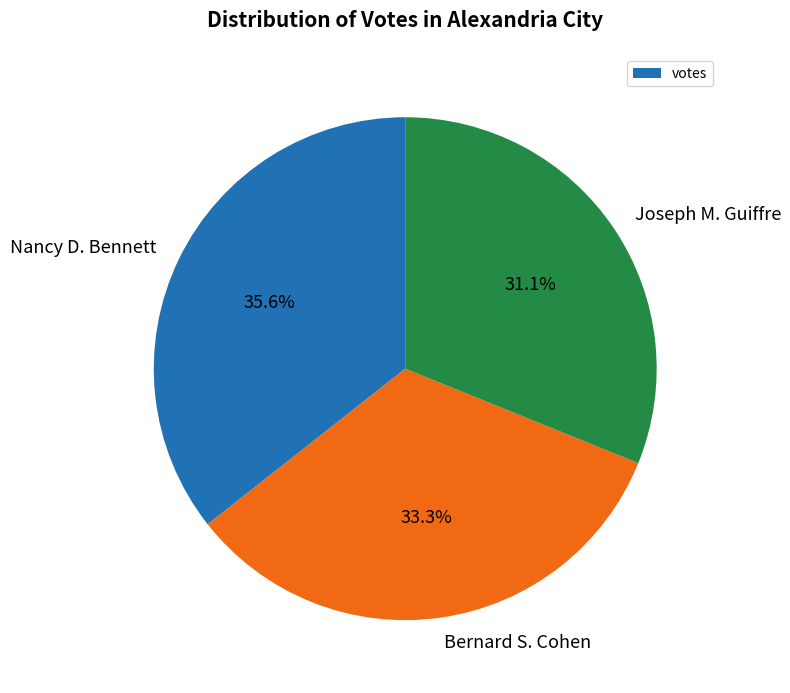

Which has a higher value, Bernard S. Cohen or Nancy D. Bennett?

Nancy D. Bennett